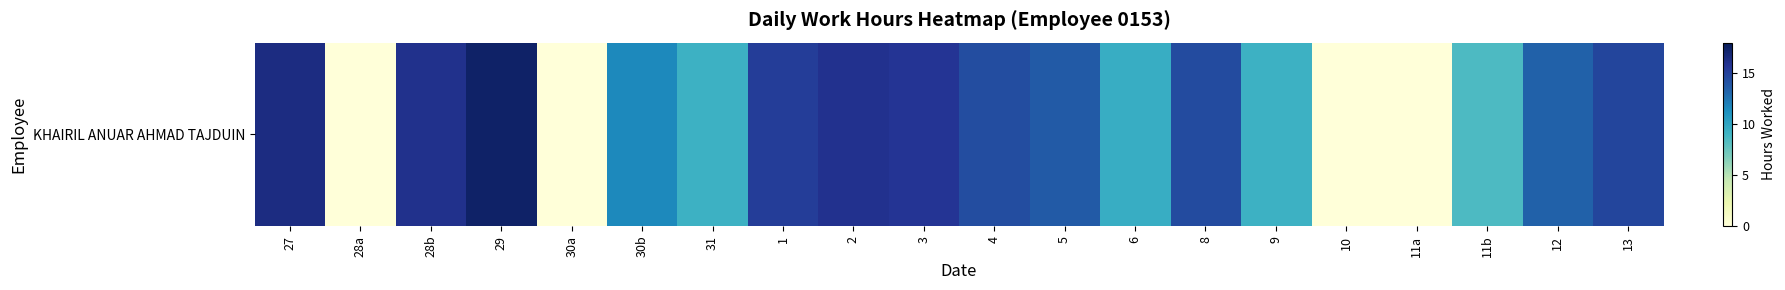

What is the greatest value displayed?

17.4